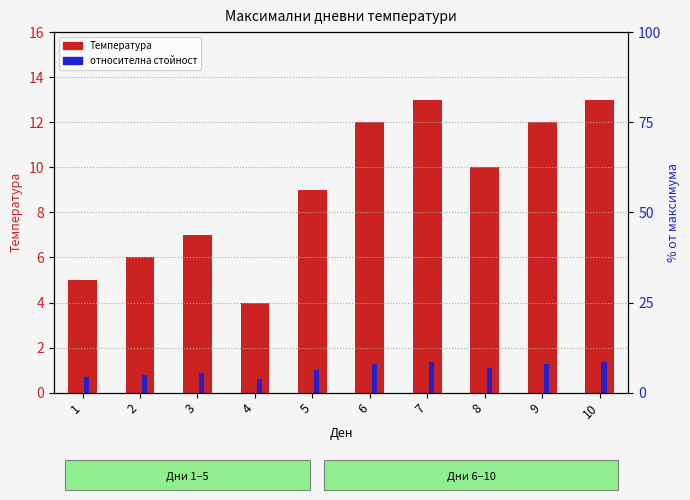

Reading right to left, extract all data points from this chart.

Температура: 10=13.0	9=12.0	8=10.0	7=13.0	6=12.0	5=9.0	4=4.0	3=7.0	2=6.0	1=5.0
относителна стойност: 10=1.3	9=1.3	8=1.1	7=1.3	6=1.3	5=1.0	4=0.6	3=0.9	2=0.8	1=0.7